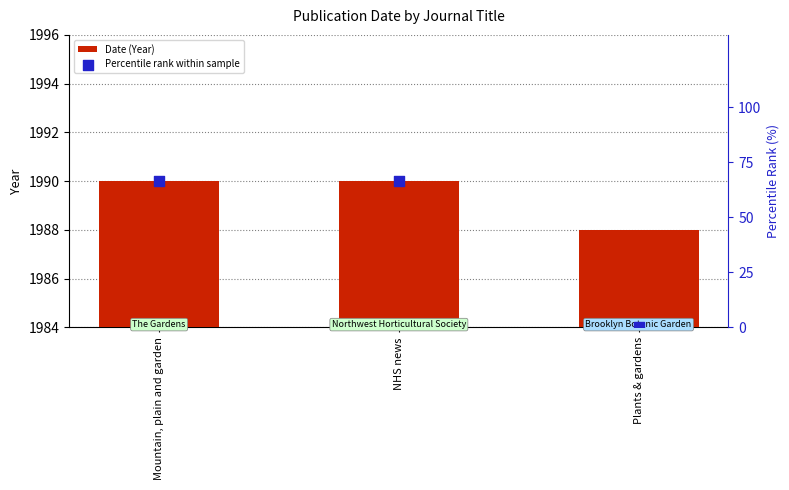

Which series has the largest Y range (max minus min)?

Percentile rank within sample